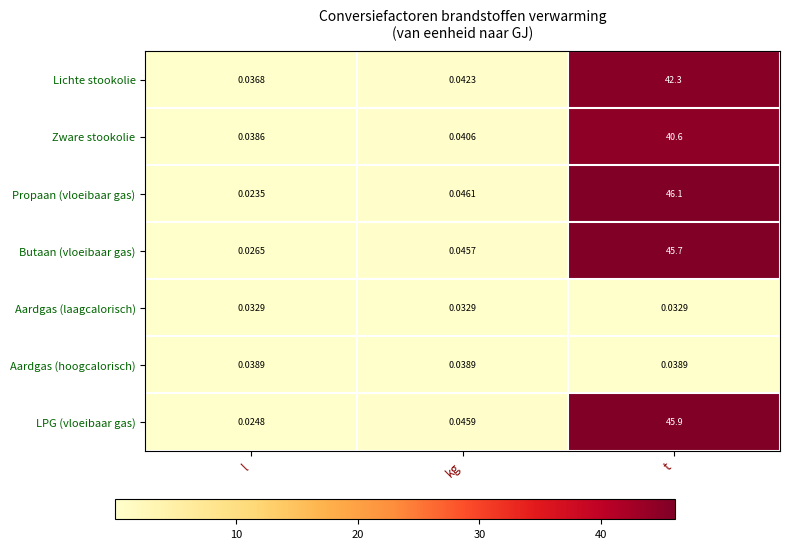

Which series has the largest range (max minus min)?

Propaan (vloeibaar gas)